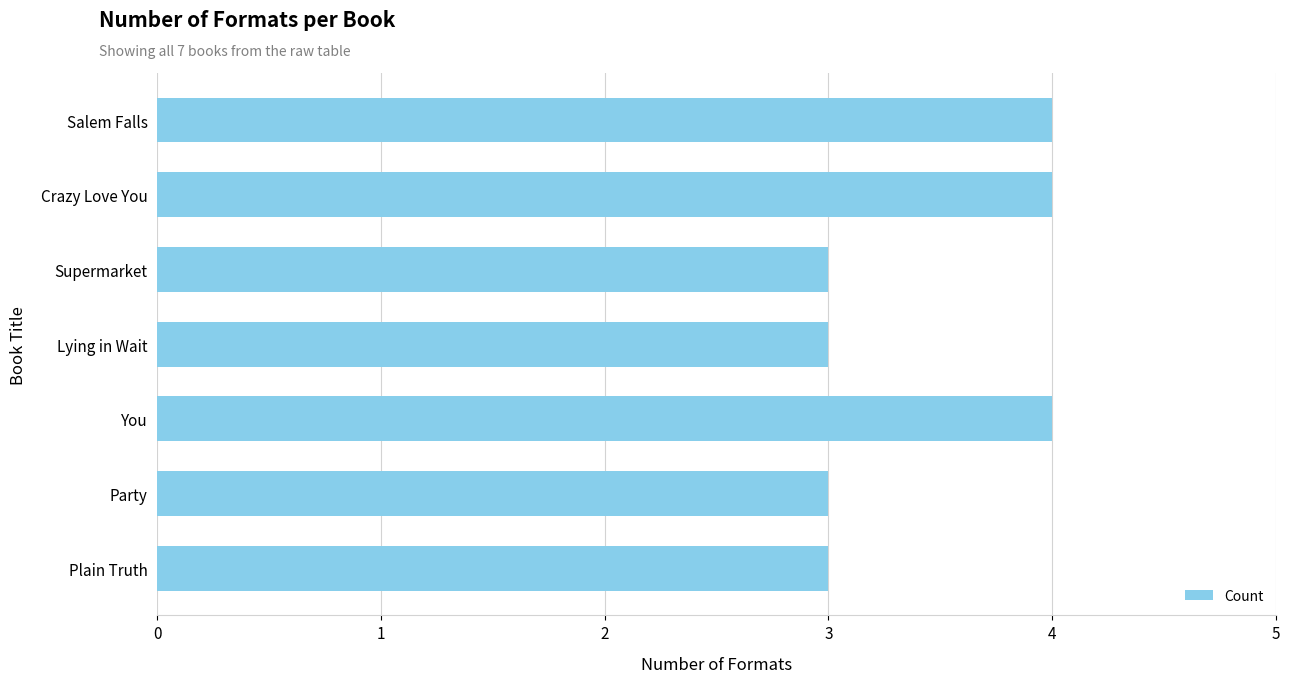

How many categories are shown in the chart?

7